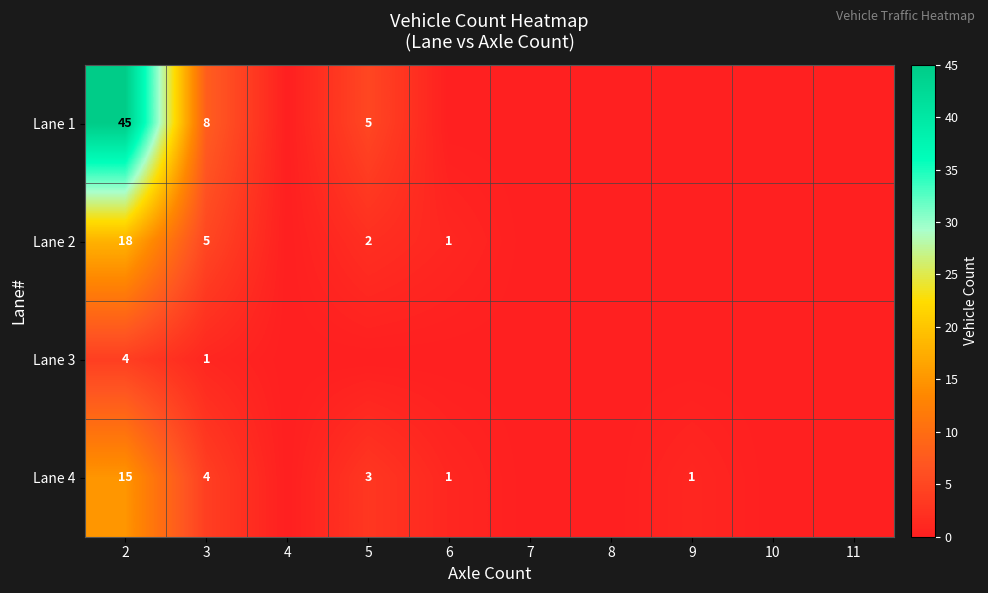

The Lane 2 series shows 18 at 2. True or false?

True